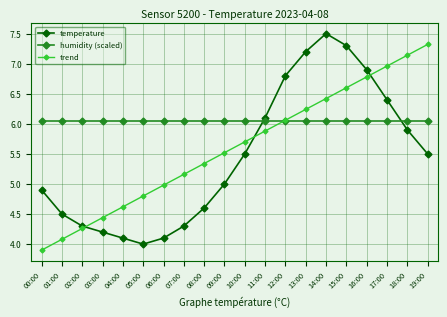

What position from the left is 02:00?

3